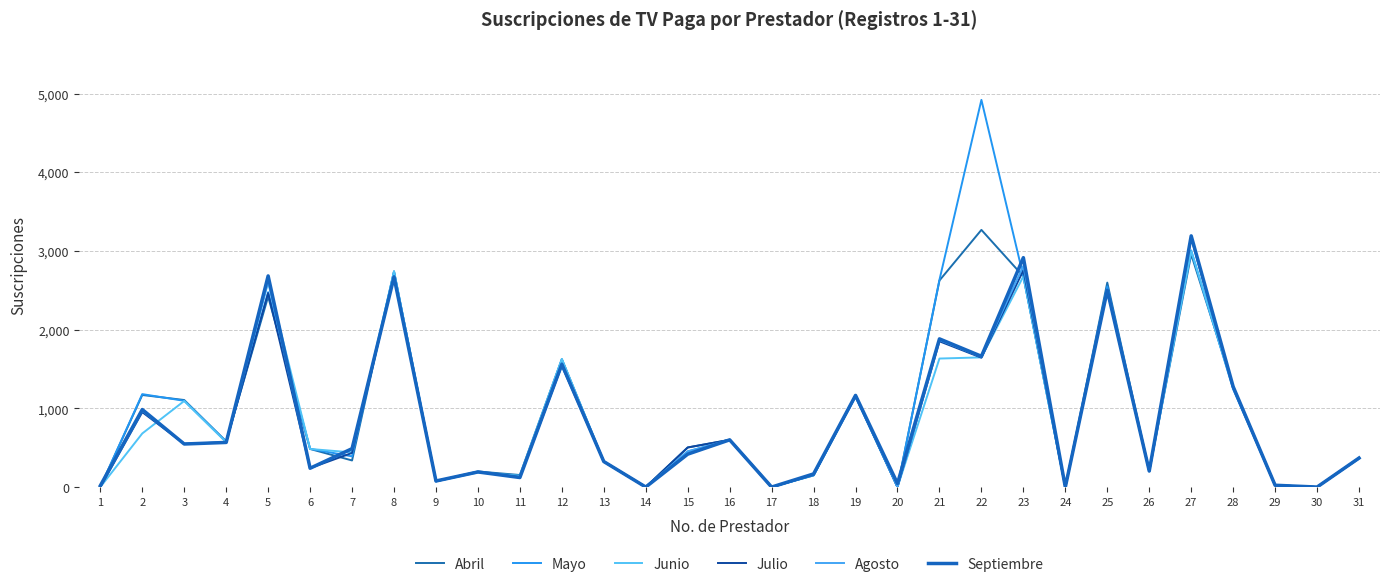

Where is the first local maximum for Abril?

2